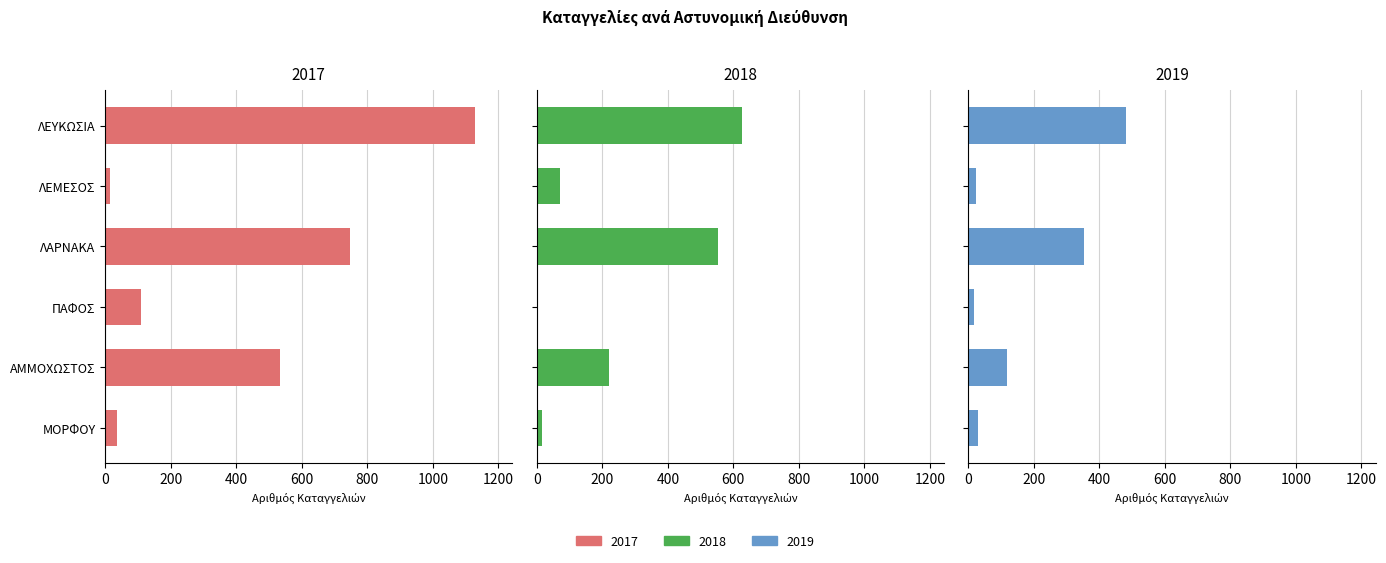

How many bars are there in total?

18